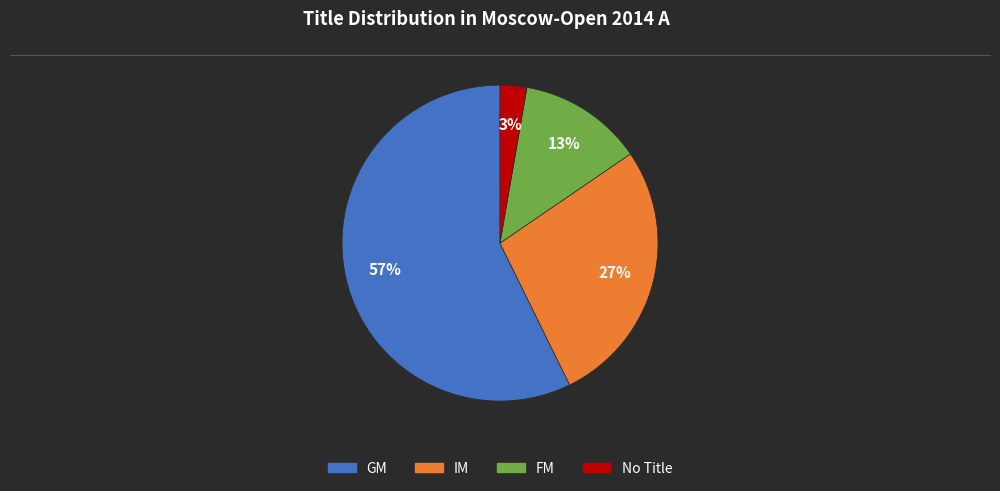

To the nearest percent, what is the average slice percentage?

25%